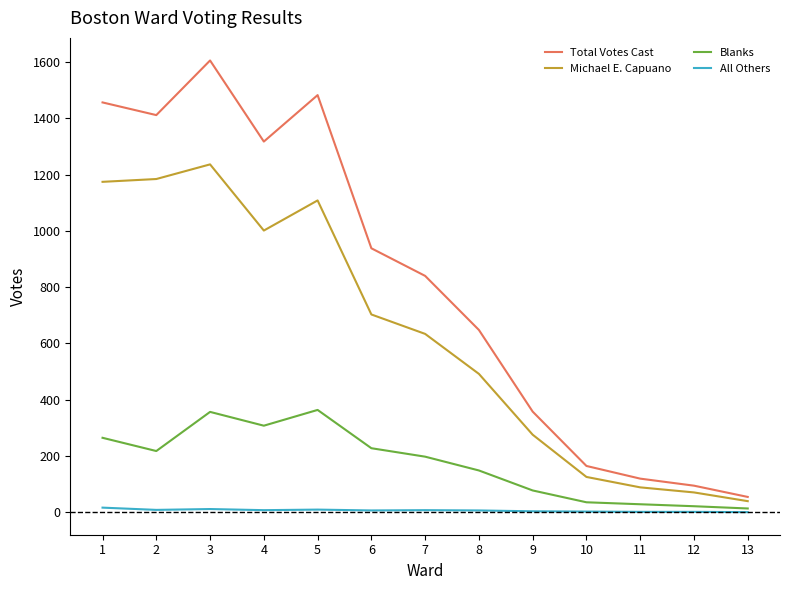

Is it true that Total Votes Cast equals 273 at 8?

False